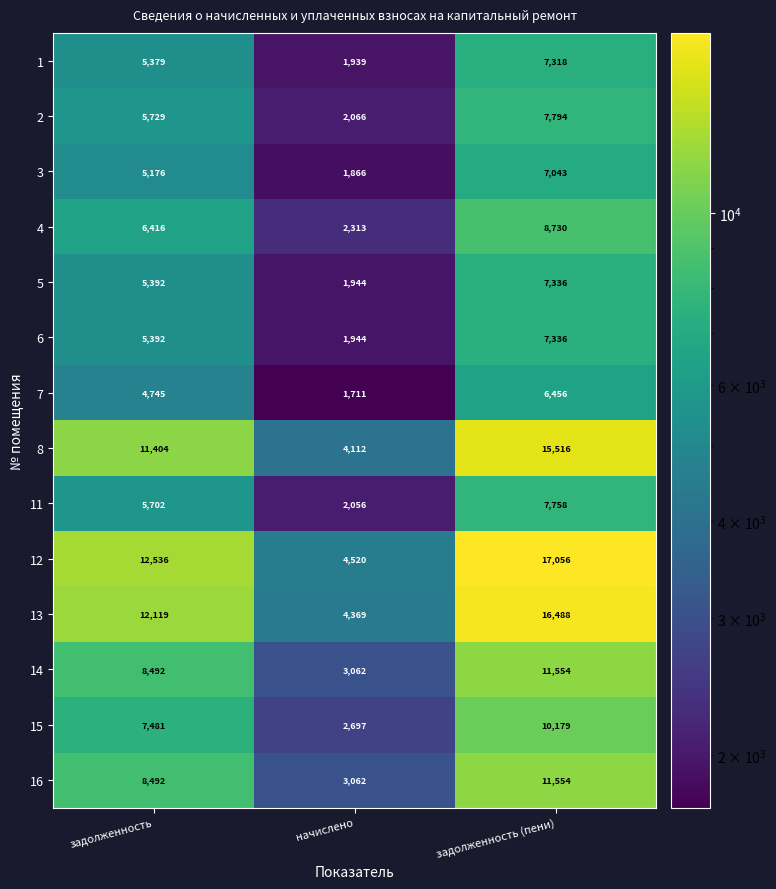

The 14 series shows 8492 at задолженность. True or false?

True